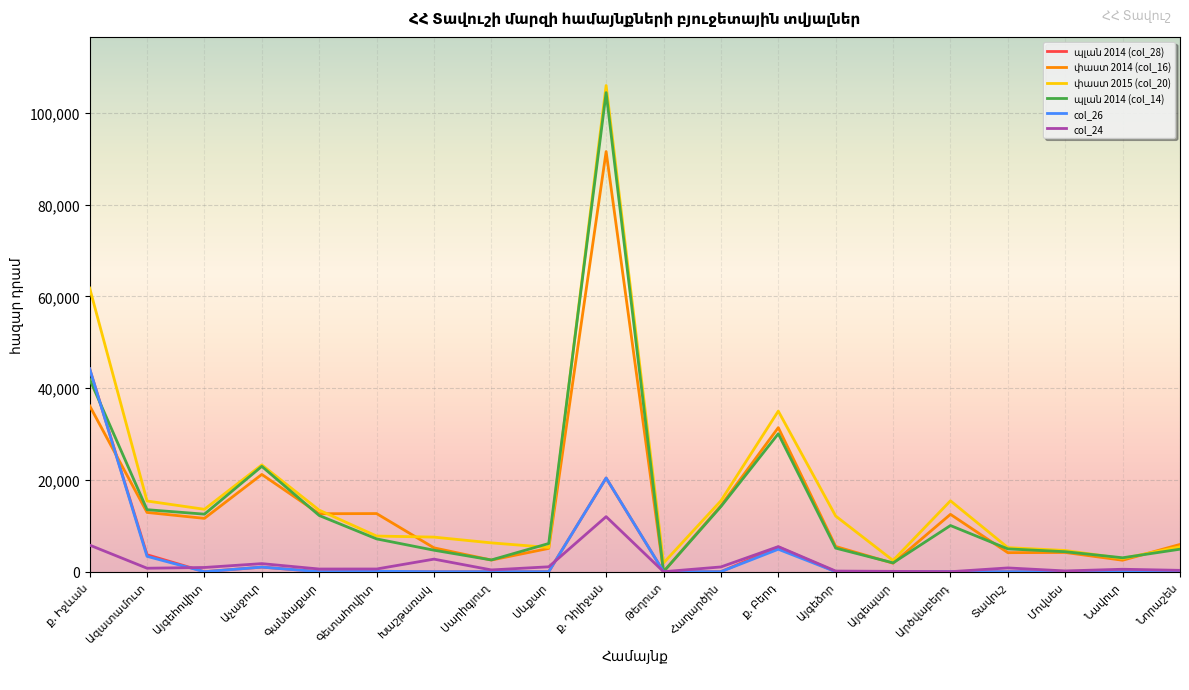

Is this an area chart (filled region under the line)?

No